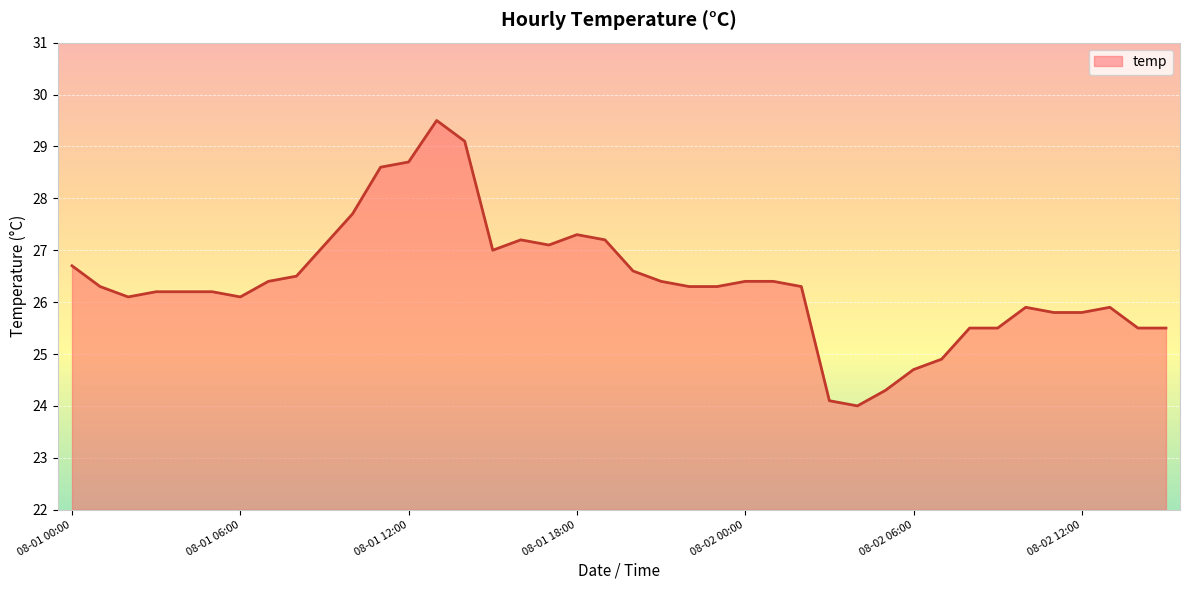

What is the maximum value shown in the chart?

29.5